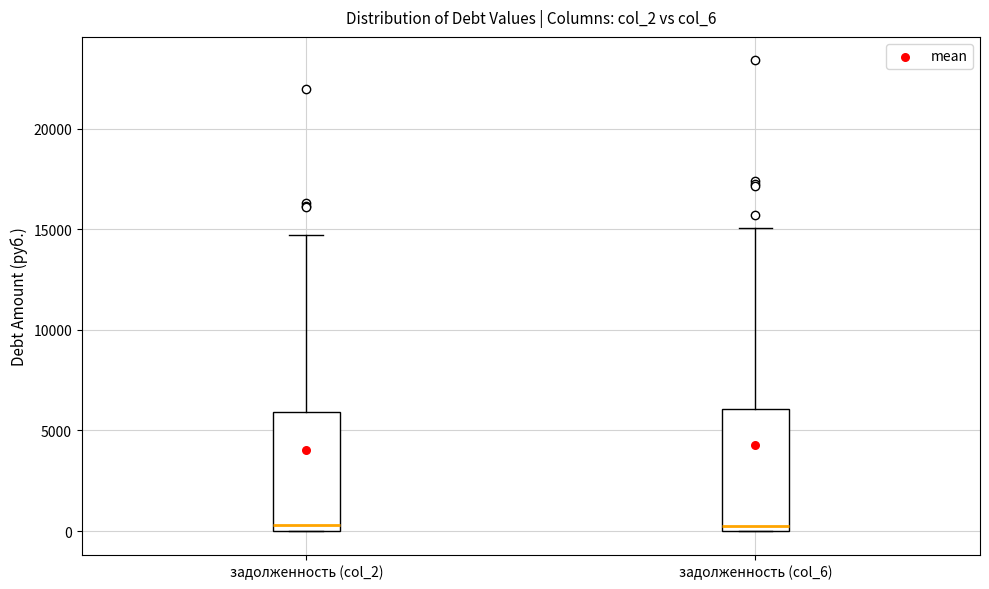

Where is the lower edge of the box for задолженность (col_6) on the y-axis? The values are not printed on the chart, so give them approximately, as read against the axis.

0